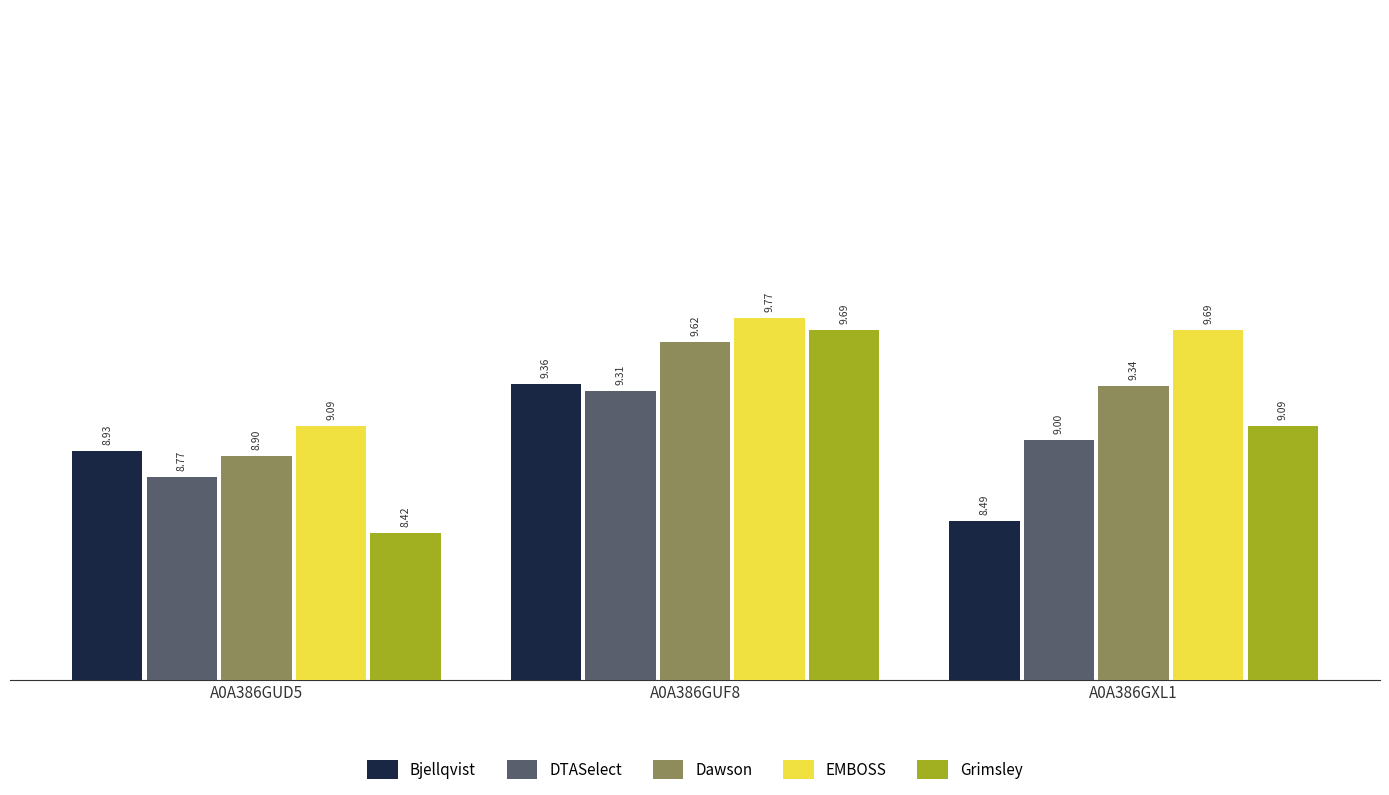

Reading right to left, list all the values displayed in this chart.

Bjellqvist: 8.5	9.4	8.9
DTASelect: 9.0	9.3	8.8
Dawson: 9.3	9.6	8.9
EMBOSS: 9.7	9.8	9.1
Grimsley: 9.1	9.7	8.4